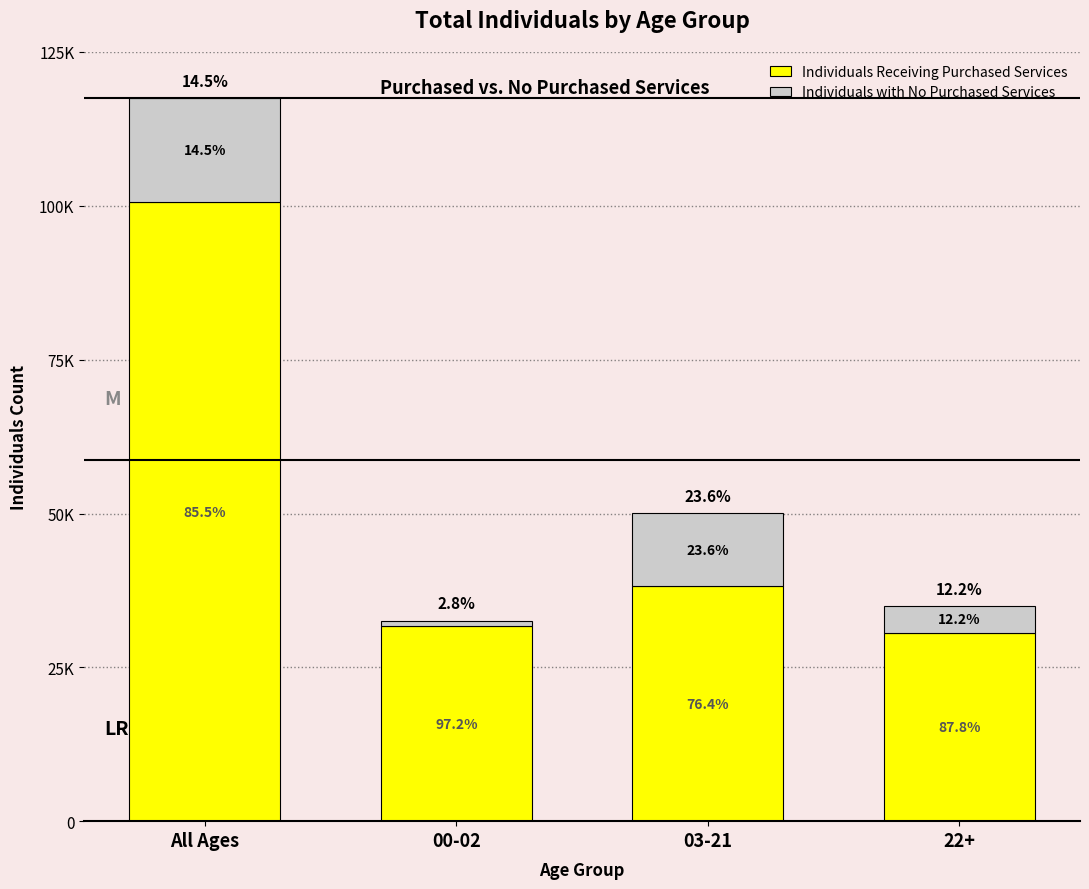

What are all the series names shown in the legend?

Individuals Receiving Purchased Services, Individuals with No Purchased Services